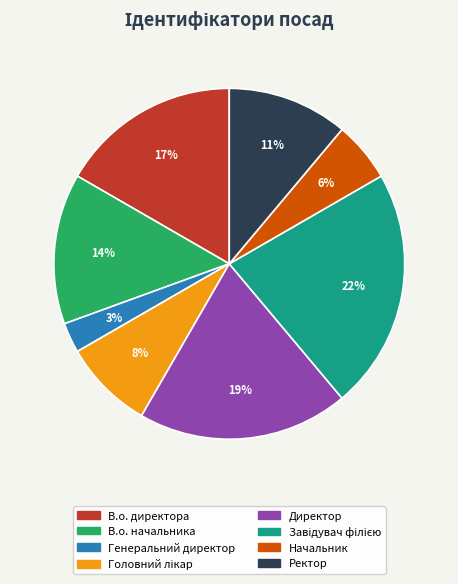

What is the smallest slice in the pie chart?

Генеральний директор